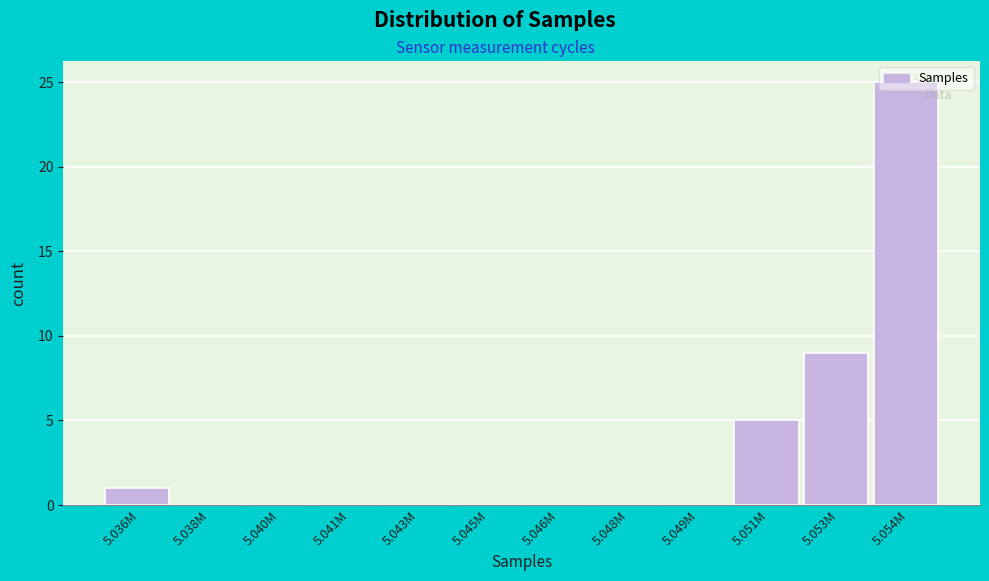

What is the sum of all values?

40